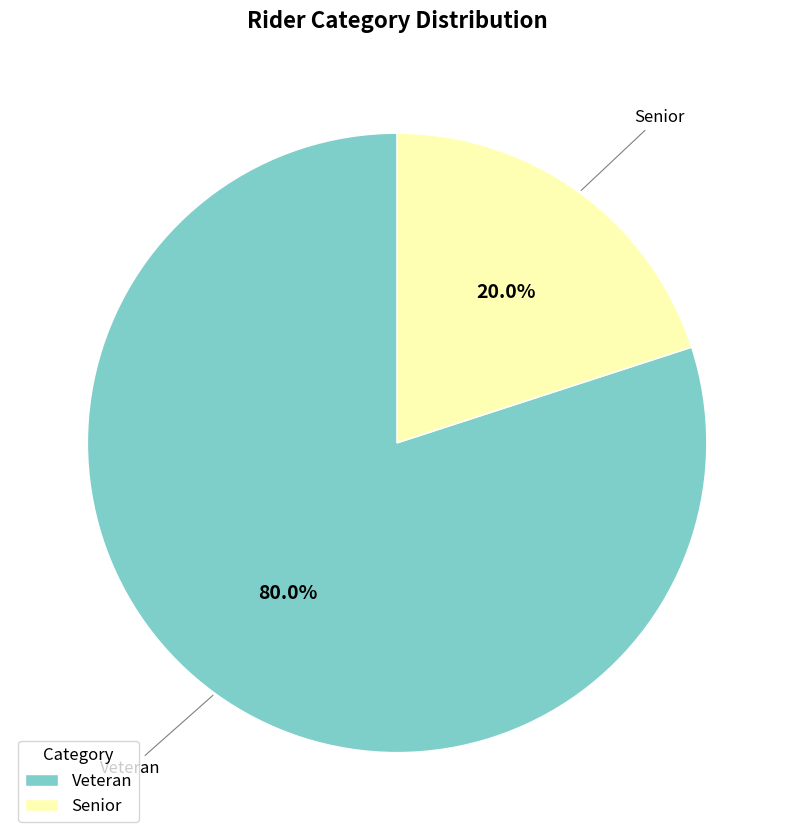

Is there a majority slice in this chart?

Yes